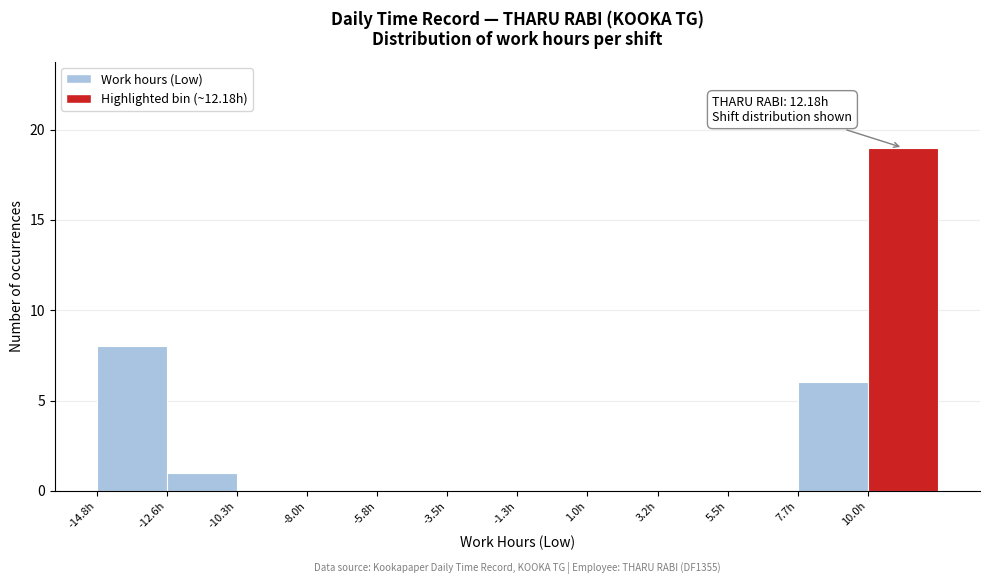

Over which range of the x-axis is the bar tallest?

10.0 to 12.5